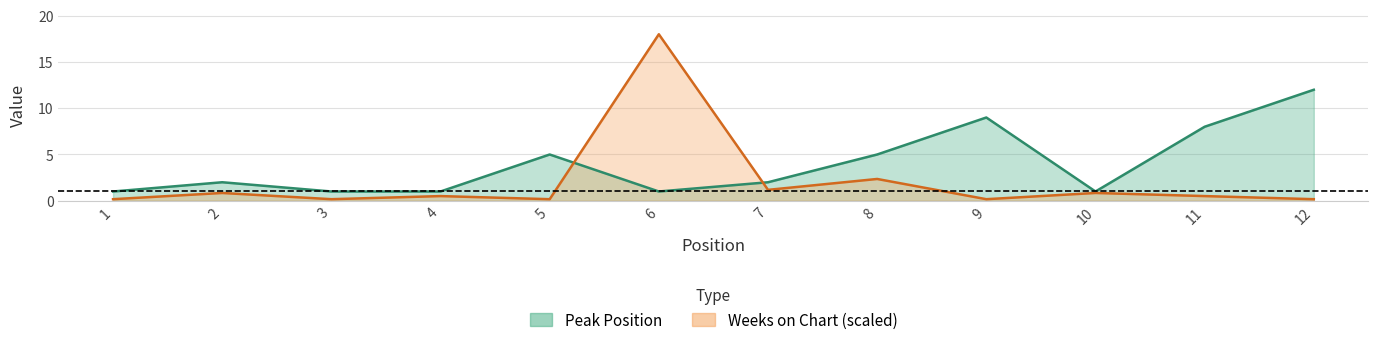

What is the value of the Peak Position point at the 5th from the left?

5.0